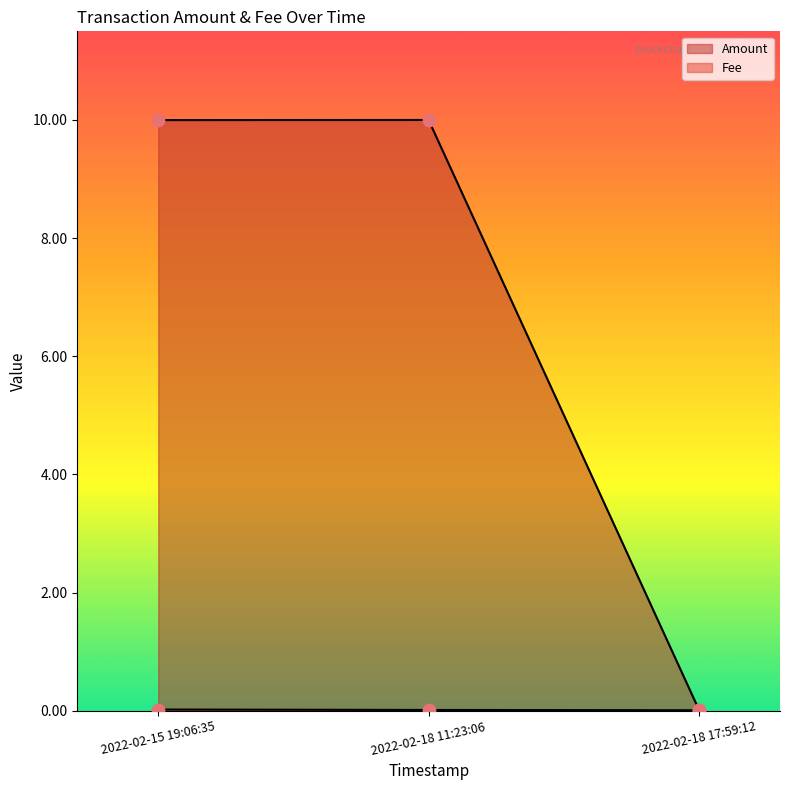

Which series has the largest total across all categories?

Amount